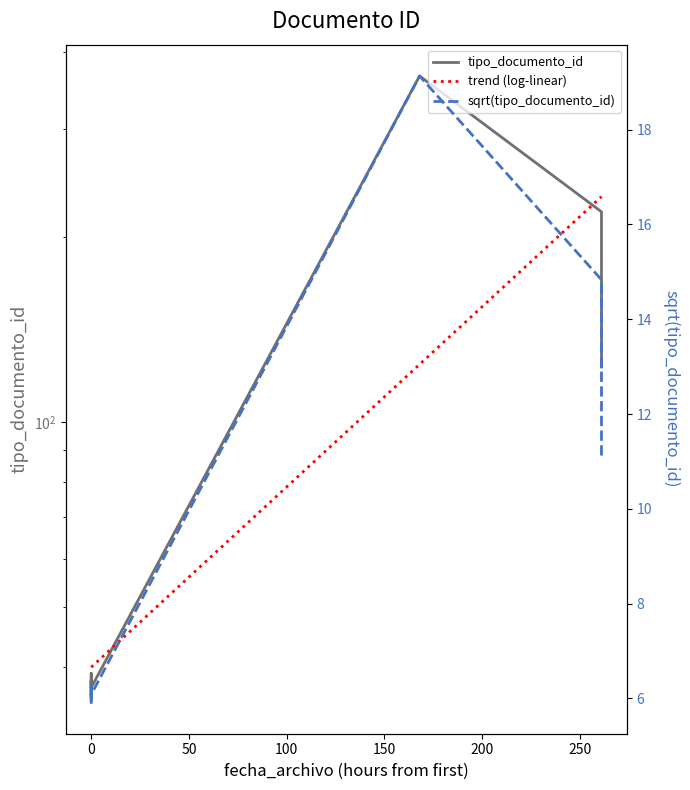

True or false: sqrt(tipo_documento_id) and tipo_documento_id intersect in this chart.

False